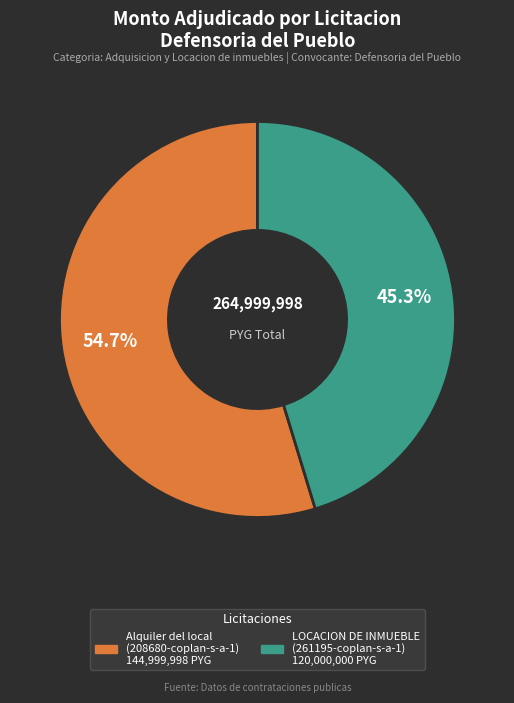

To the nearest percent, what is the average slice percentage?

50%